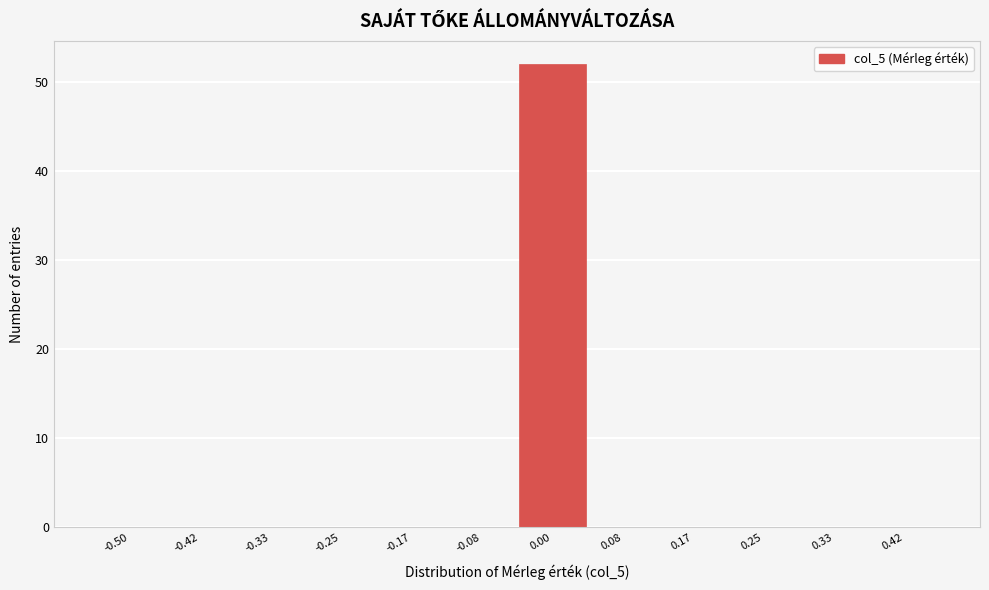

Reading left to right, what are all the values shown in this chart?

-0.50=0	-0.42=0	-0.33=0	-0.25=0	-0.17=0	-0.08=0	0.00=52	0.08=0	0.17=0	0.25=0	0.33=0	0.42=0